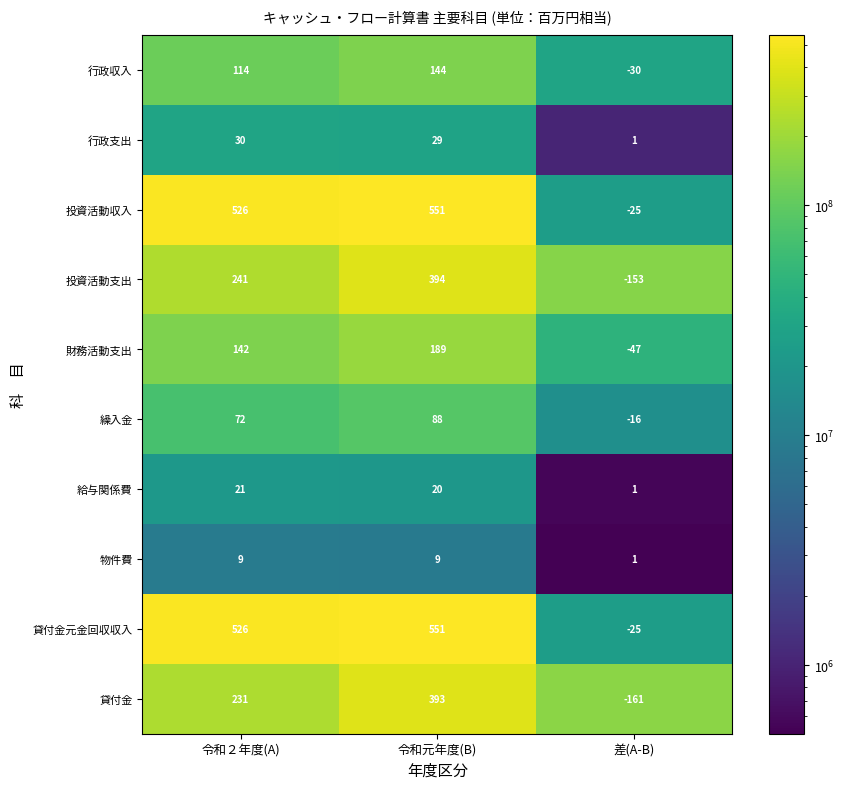

What is the minimum value shown in the chart?

-161